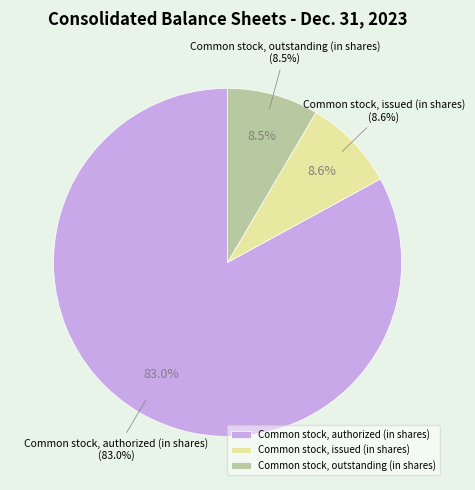

To the nearest percent, what is the combined percentage of Common stock, outstanding (in shares) and Common stock, issued (in shares)?

17%